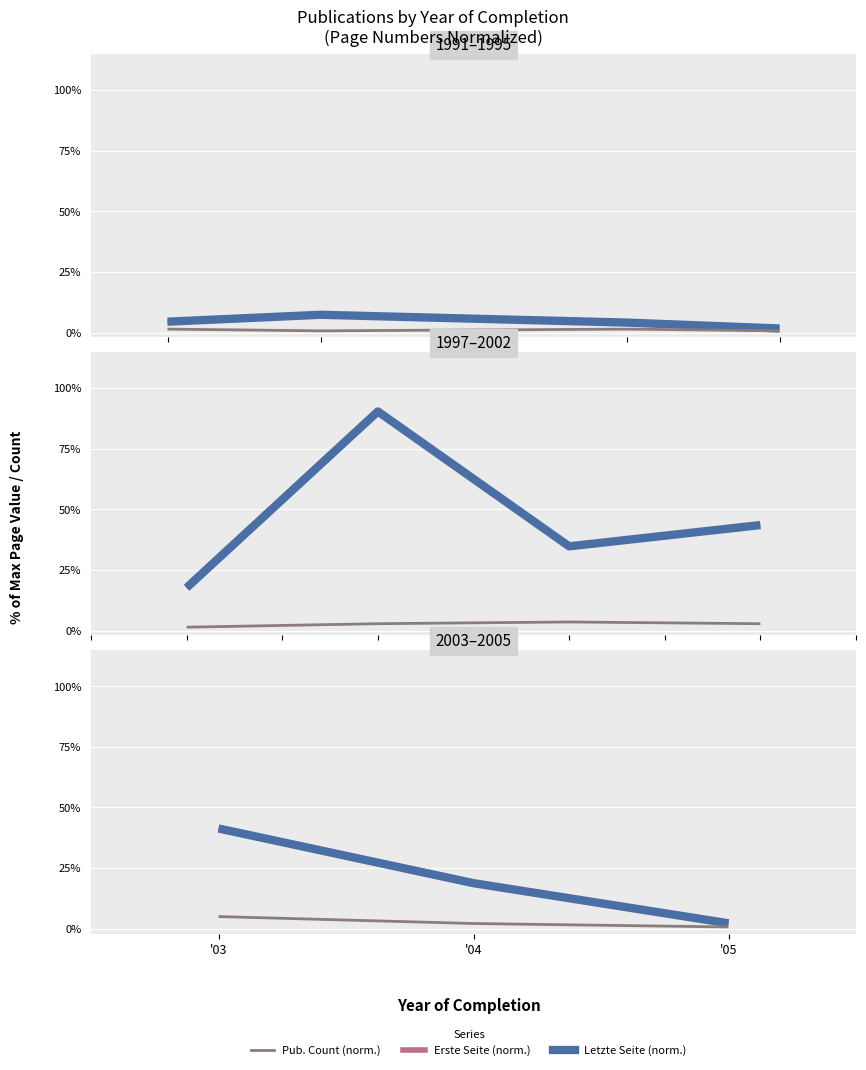

At how many categories does at least one series exceed 0?

3